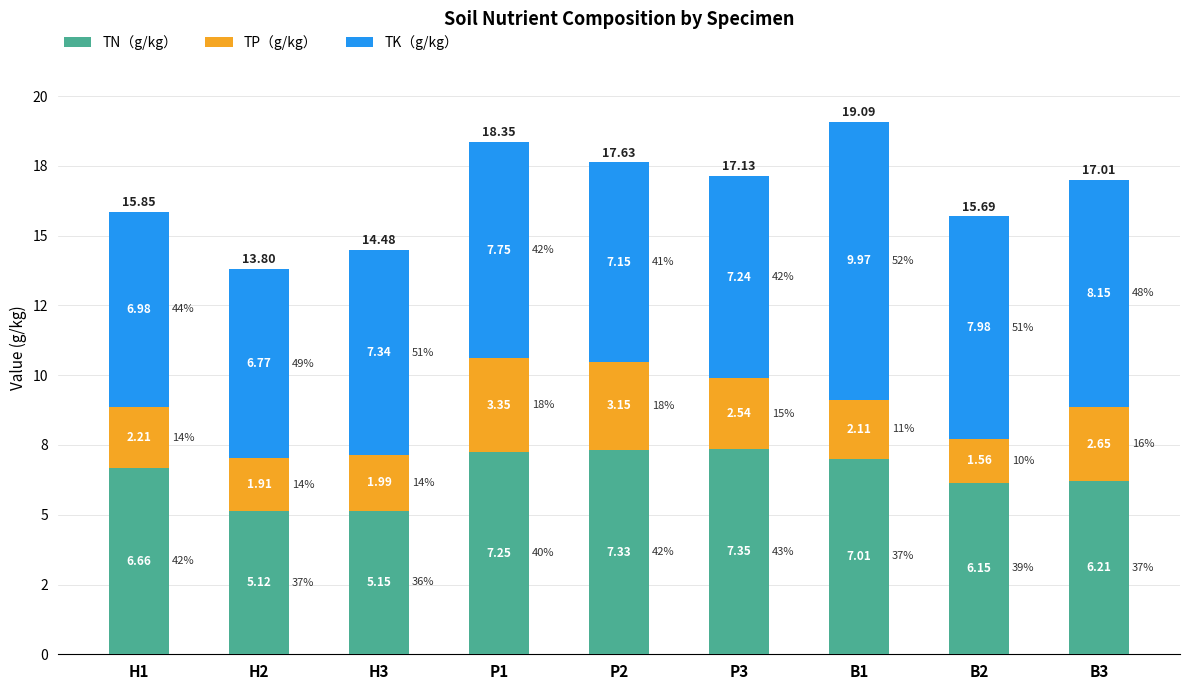

Does the chart contain stacked bars?

Yes